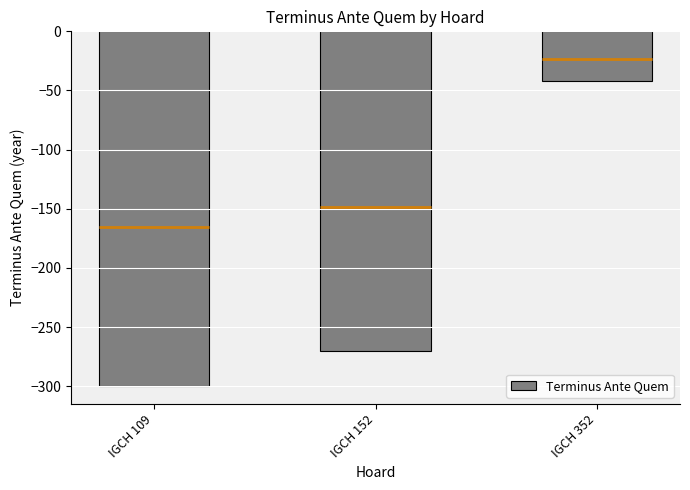

What is the value of the 2nd bar from the left?

-270